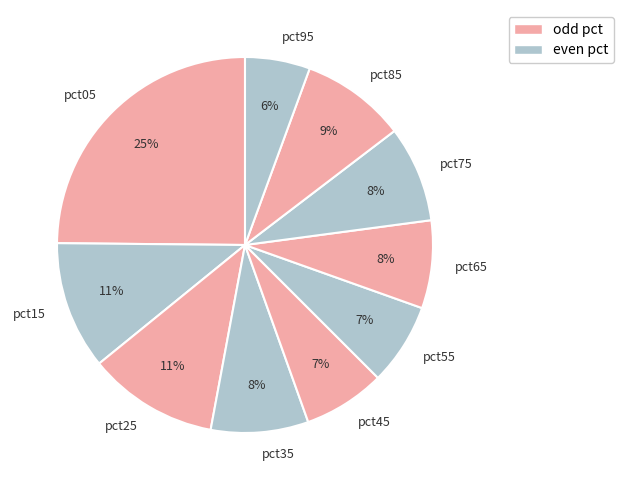

Is it true that pct05 is 25% of the pie?

True